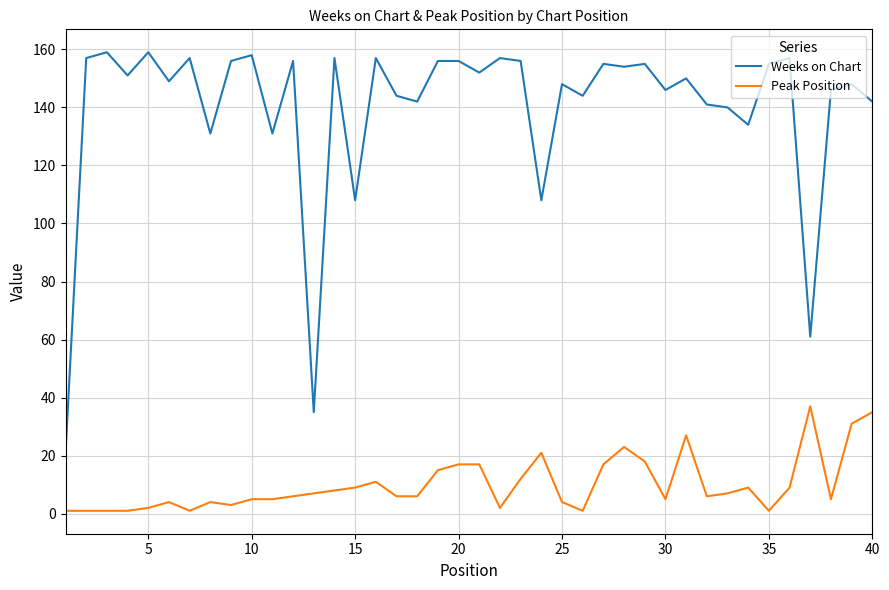

True or false: Weeks on Chart and Peak Position cross at least once.

False